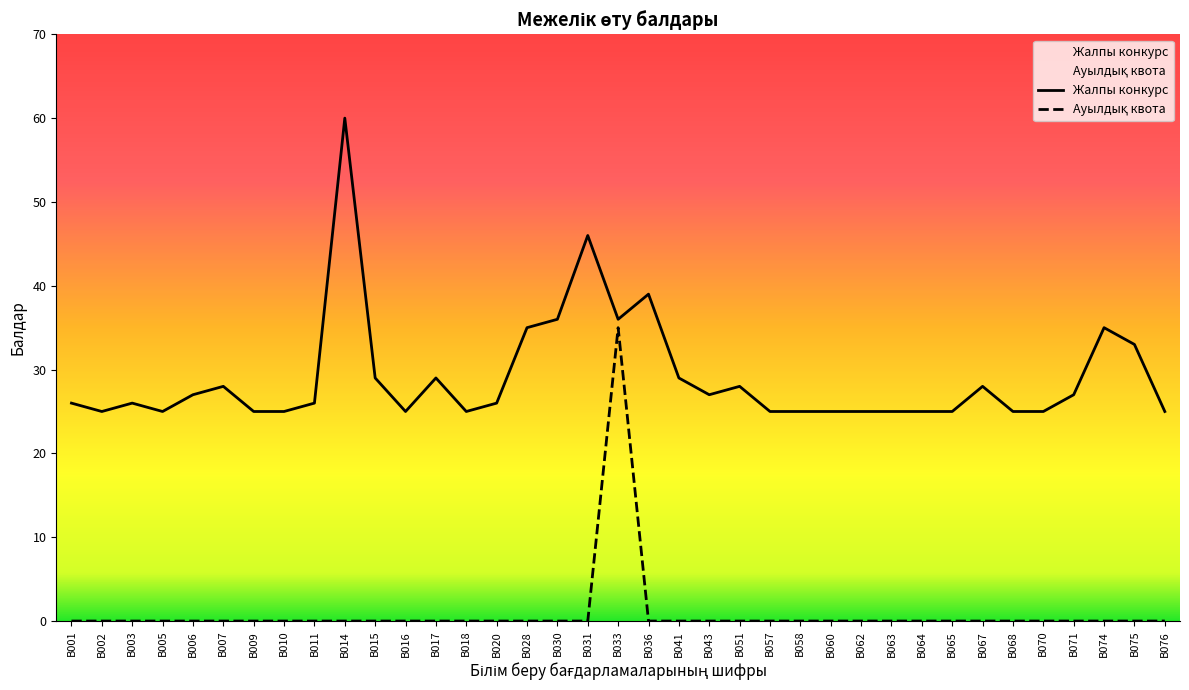

Where is the first local minimum for Жалпы конкурс?

B002